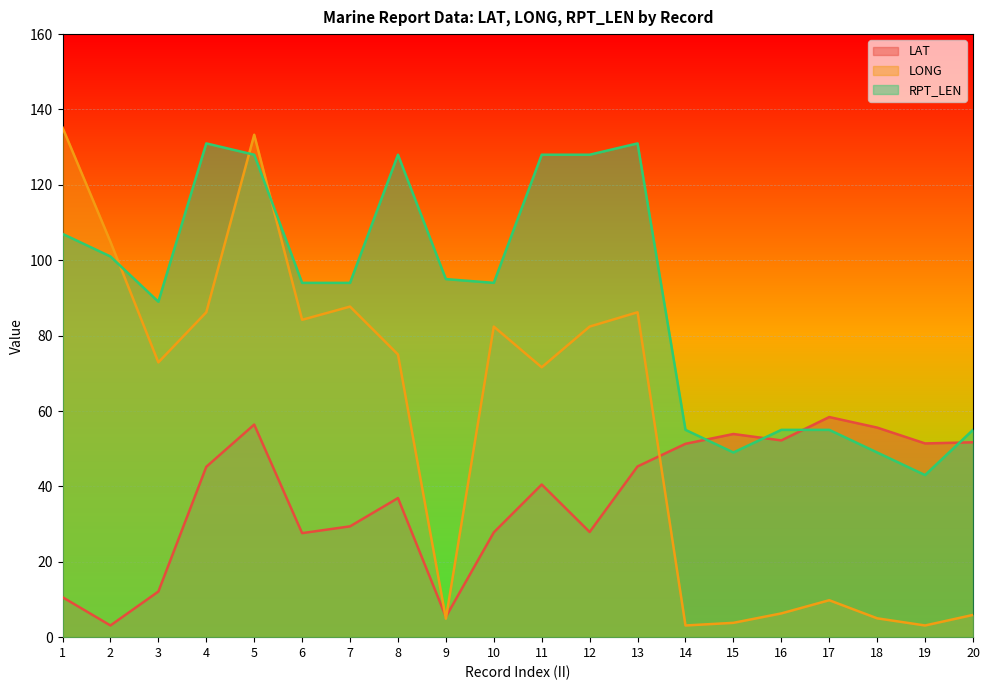

What is the difference between the RPT_LEN values at 17 and 2?

46.0